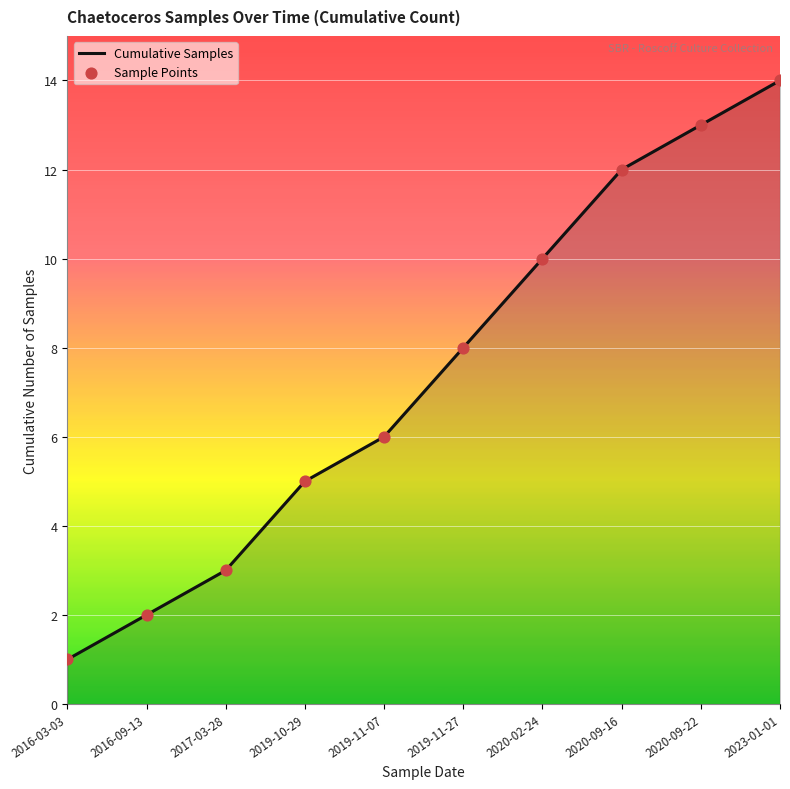

What is the maximum value shown in the chart?

14